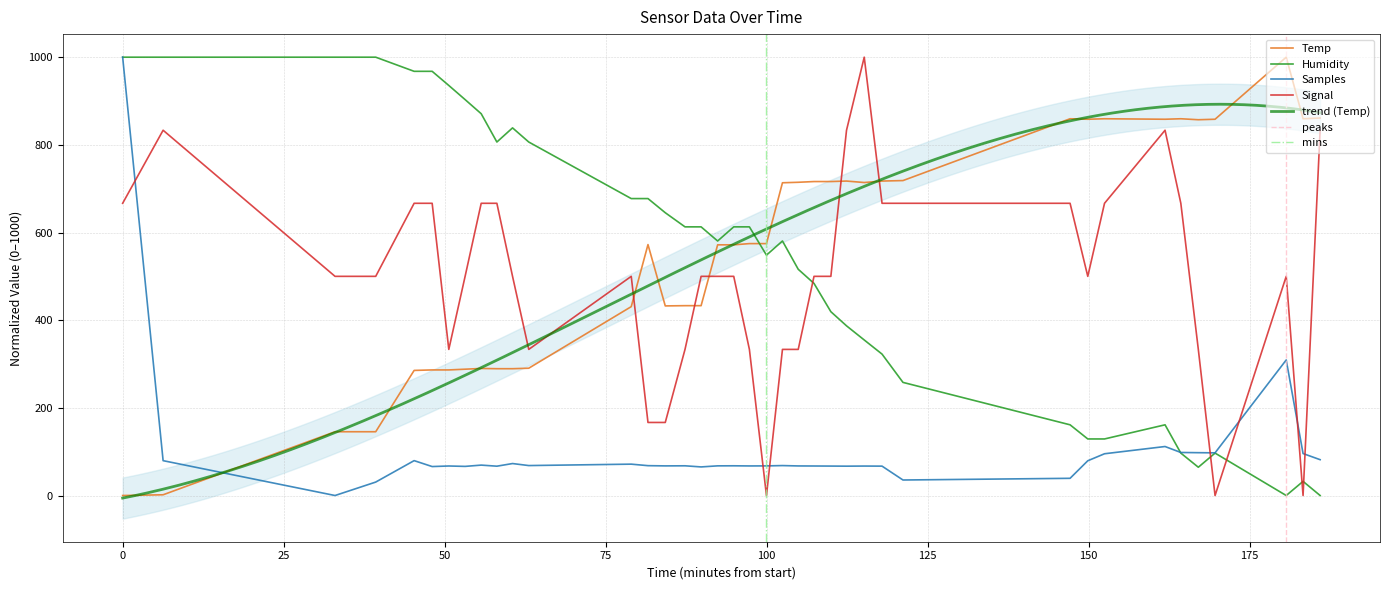

True or false: Signal and Temp intersect in this chart.

True